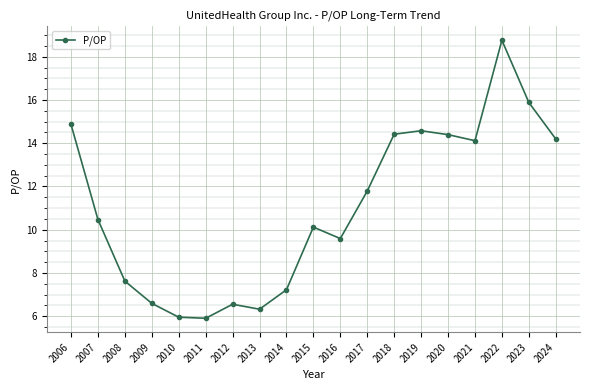

True or false: there are more than 2 points higher than both neighbors.

True